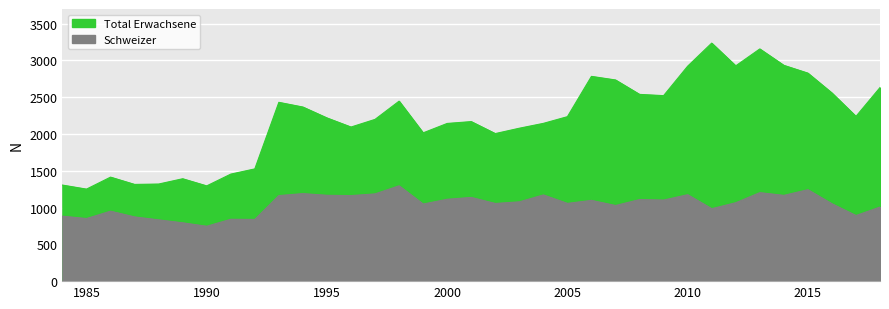

Where is the first local maximum for Schweizer?

1986